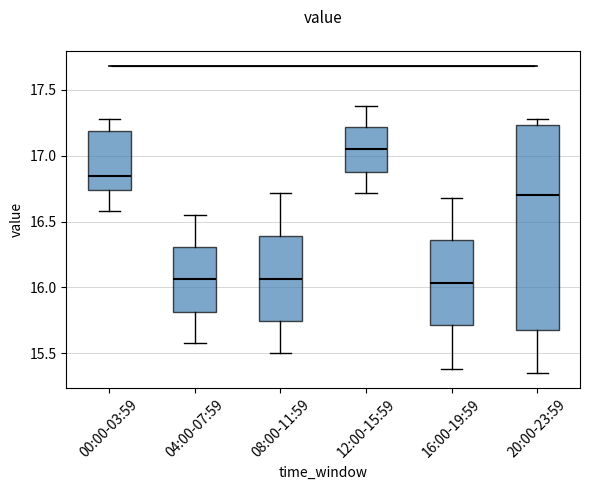

Reading left to right, read every box against the y-axis: the position of its median line, the range the box covers, and the ends of its whiskers. The values are not printed on the chart, so give them approximately, as read against the axis.

00:00-03:59: median 16.85, box 16.75 to 17.20, whiskers 16.60 to 17.30
04:00-07:59: median 16.05, box 15.80 to 16.30, whiskers 15.60 to 16.55
08:00-11:59: median 16.05, box 15.75 to 16.40, whiskers 15.50 to 16.70
12:00-15:59: median 17.05, box 16.90 to 17.20, whiskers 16.70 to 17.40
16:00-19:59: median 16.05, box 15.70 to 16.35, whiskers 15.40 to 16.70
20:00-23:59: median 16.70, box 15.65 to 17.25, whiskers 15.35 to 17.30